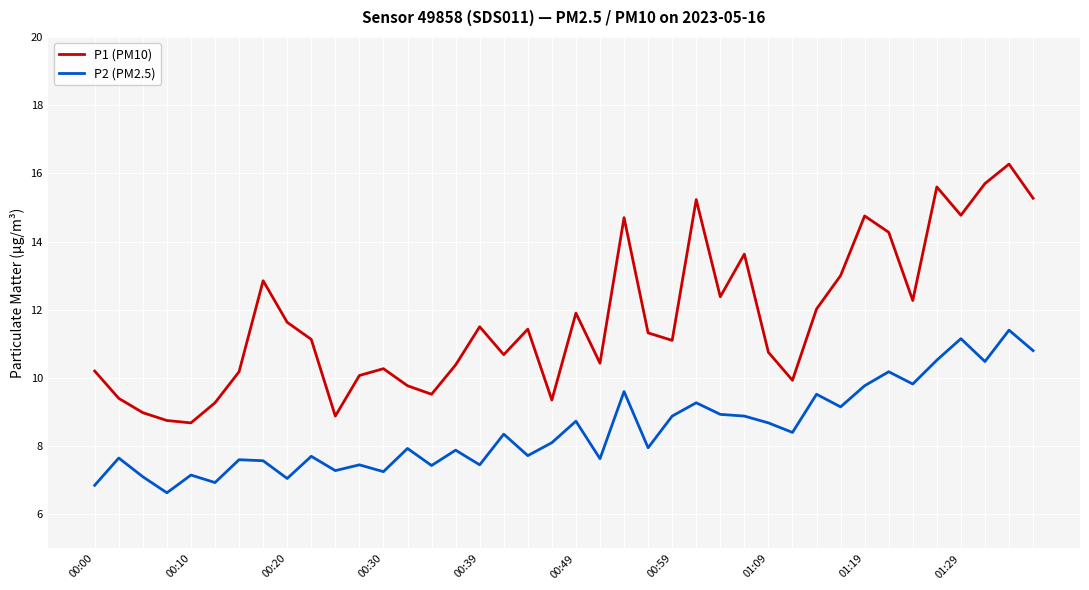

True or false: P2 (PM2.5) and P1 (PM10) cross at least once.

False